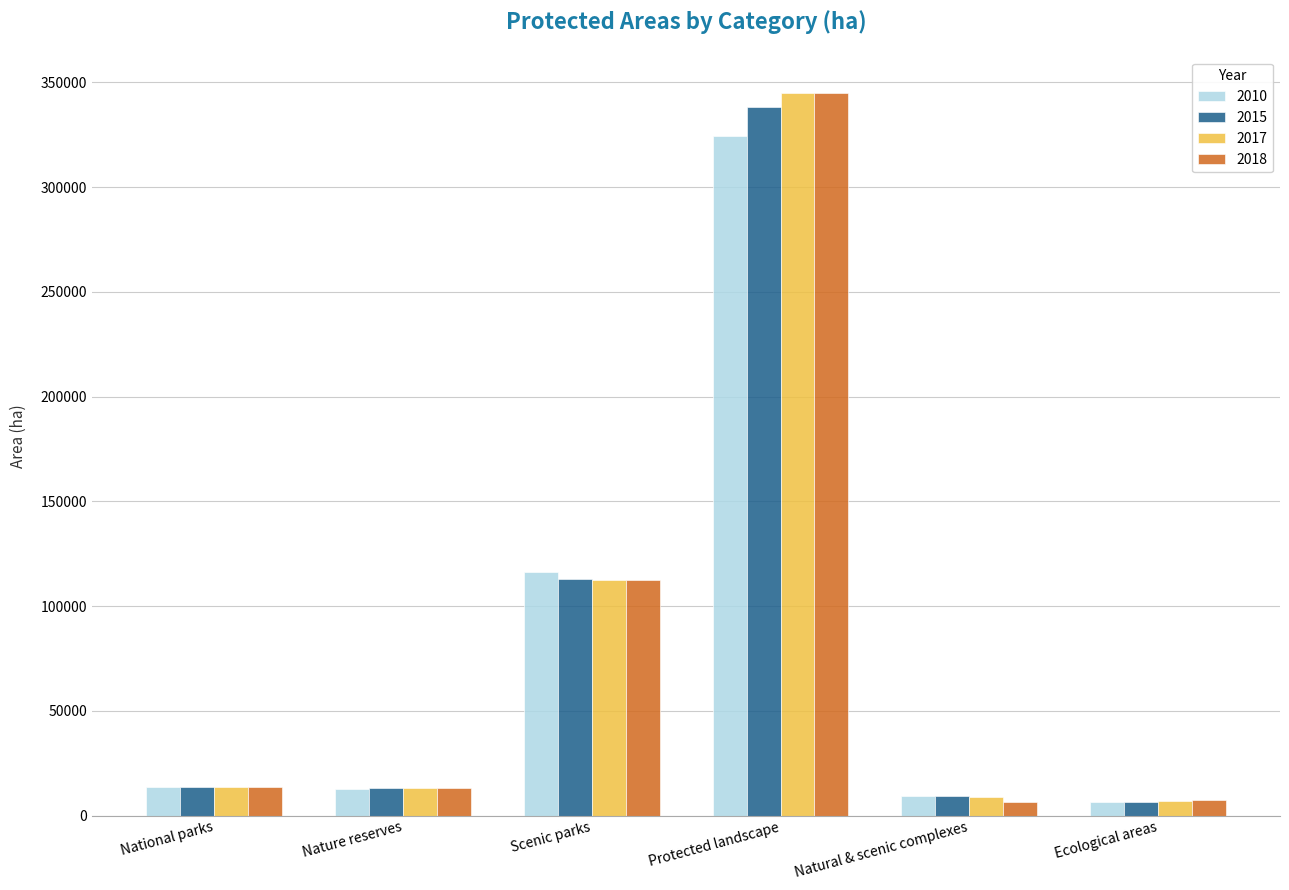

True or false: 2015 has a value of 112997.4 at Scenic parks.

True